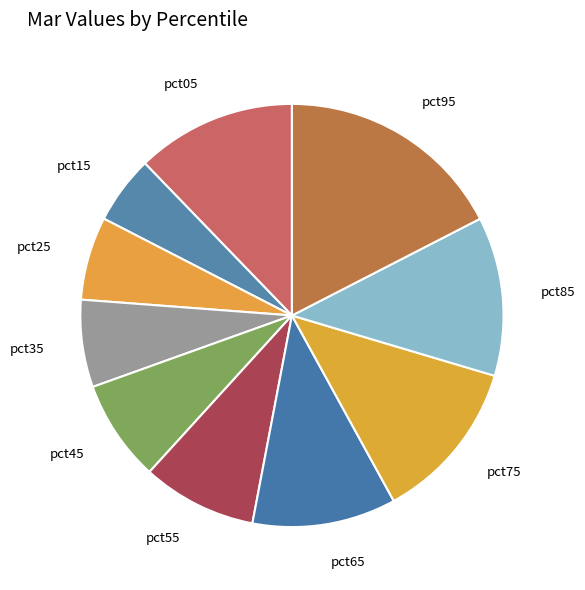

Which slice is the smallest?

pct15